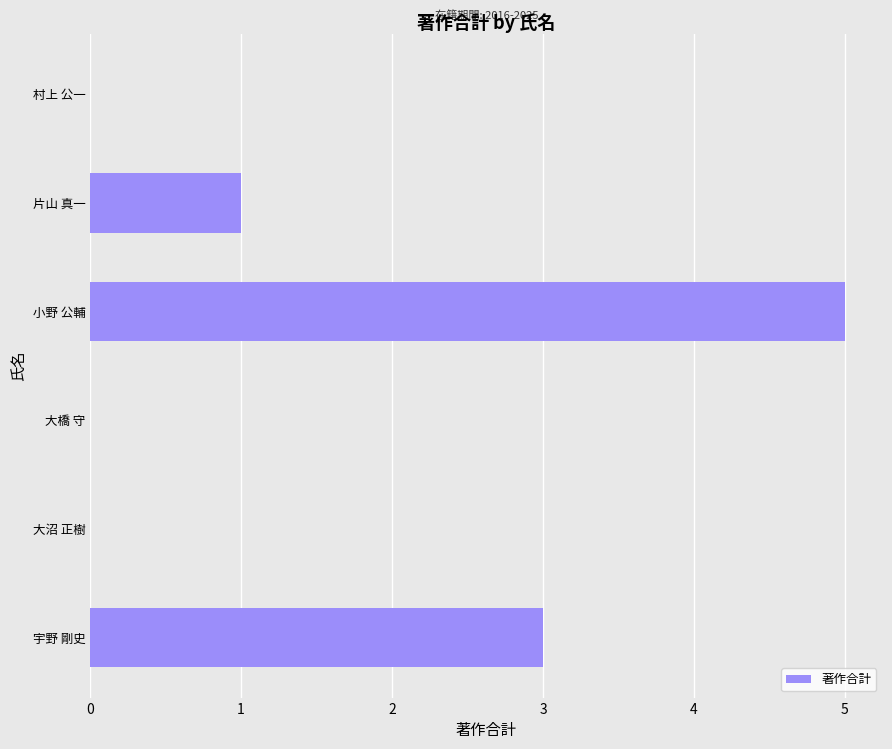

How many categories are shown in the chart?

6